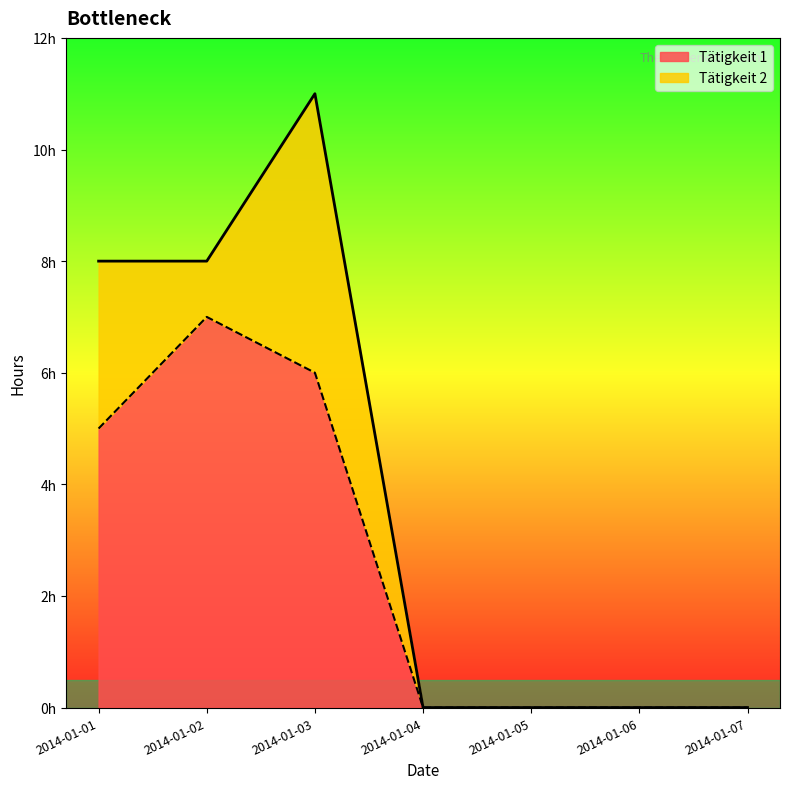

Rank the categories by value from lowest to highest.

2014-01-04, 2014-01-05, 2014-01-06, 2014-01-07, 2014-01-01, 2014-01-03, 2014-01-02